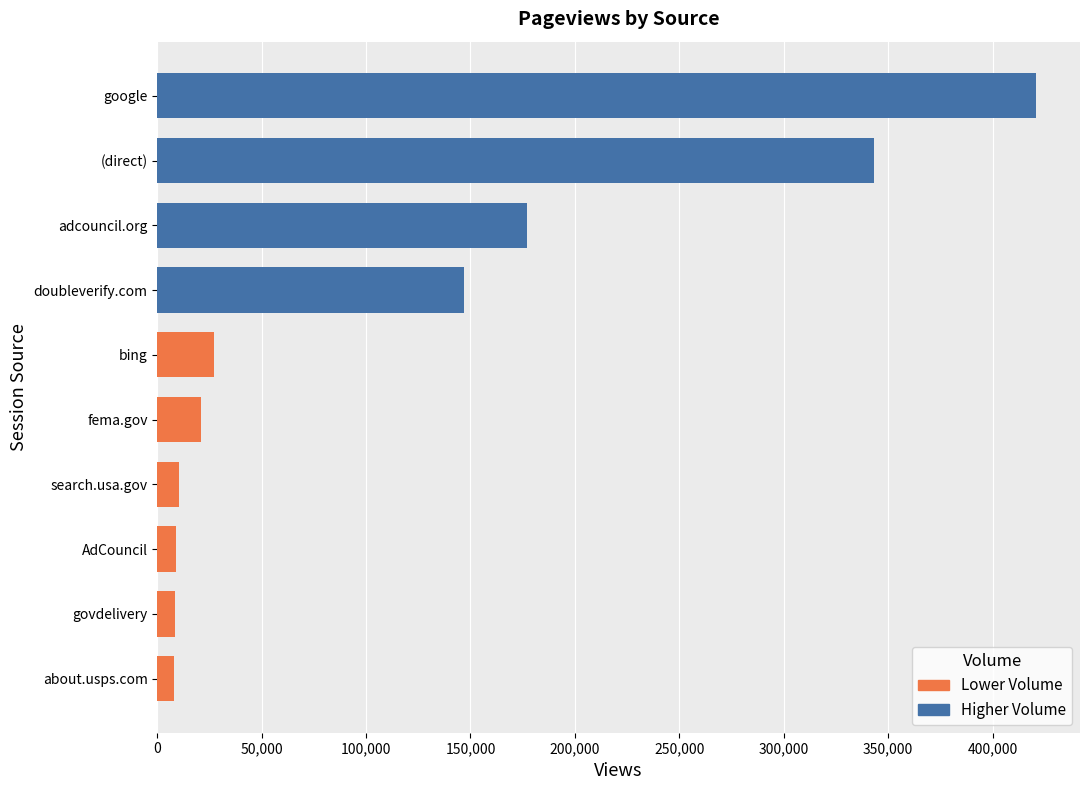

True or false: the data shows 8774 at AdCouncil.

True